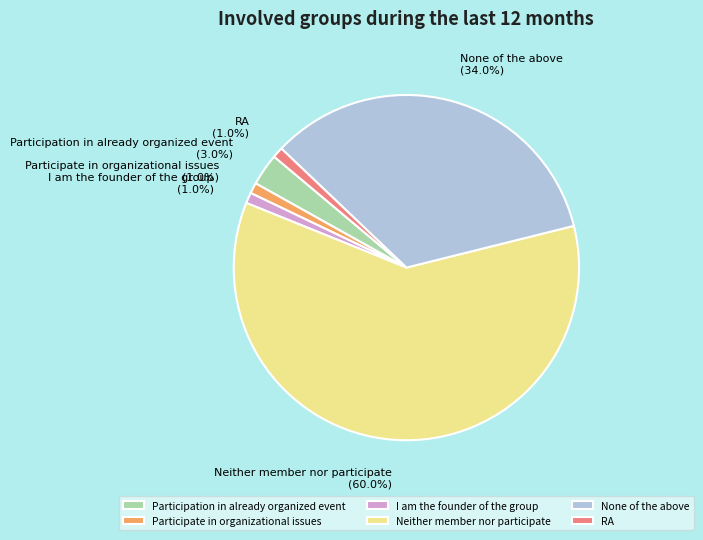

Do Participate in organizational issues and Neither member nor participate together represent more than half of the pie?

Yes